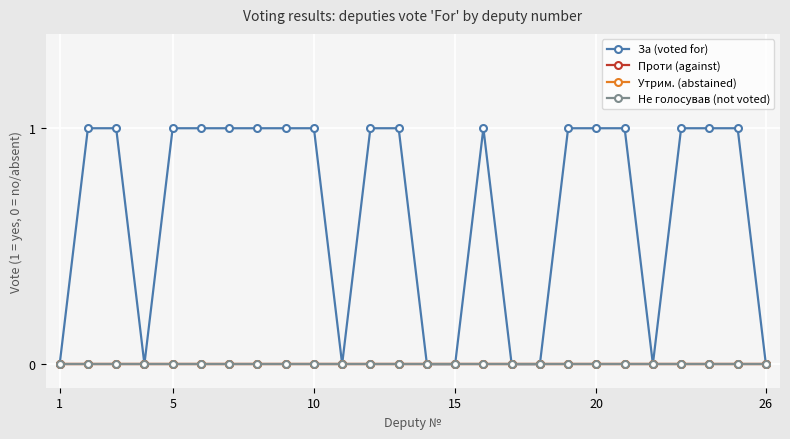

Does the chart have visible grid lines?

Yes